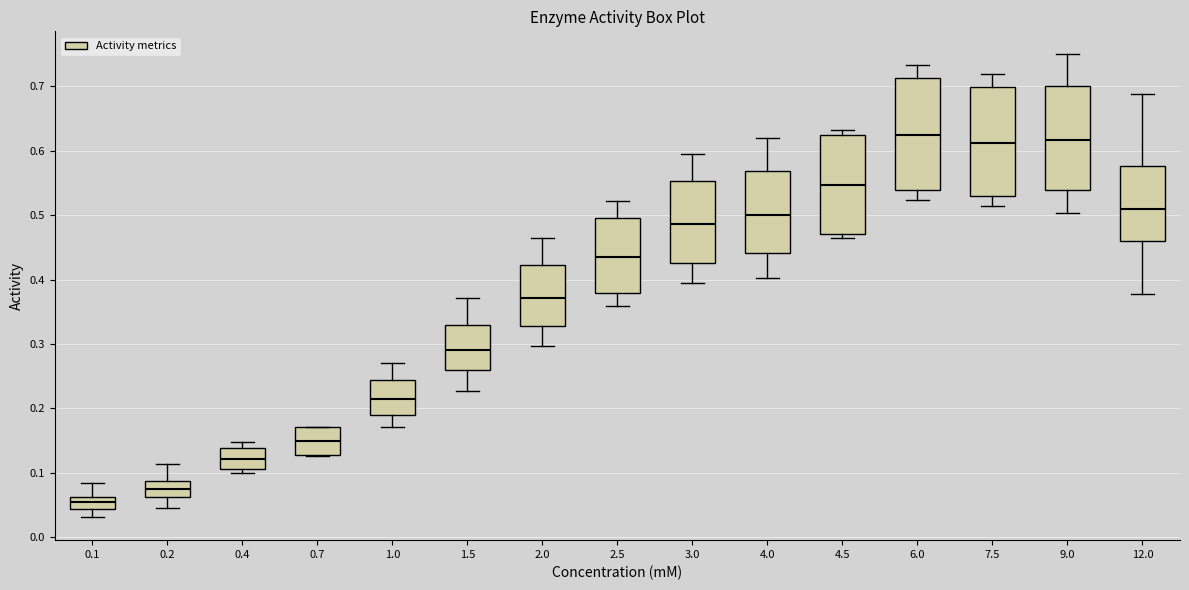

Reading left to right, transcribe this box plot: for each box, give where its median line is, the range the box spans, and where its two whiskers end, as read against the y-axis. The values are not printed on the chart, so give them approximately, as read against the axis.

0.1: median 0.06 (inside the box), box 0.04 to 0.06, whiskers 0.03 to 0.08
0.2: median 0.08, box 0.06 to 0.09, whiskers 0.05 to 0.11
0.4: median 0.12, box 0.11 to 0.14, whiskers 0.10 to 0.15
0.7: median 0.15, box 0.13 to 0.17, whiskers 0.13 to 0.17
1.0: median 0.22, box 0.19 to 0.24, whiskers 0.17 to 0.27
1.5: median 0.29, box 0.26 to 0.33, whiskers 0.23 to 0.37
2.0: median 0.37, box 0.33 to 0.42, whiskers 0.30 to 0.46
2.5: median 0.44, box 0.38 to 0.50, whiskers 0.36 to 0.52
3.0: median 0.49, box 0.43 to 0.55, whiskers 0.39 to 0.59
4.0: median 0.50, box 0.44 to 0.57, whiskers 0.40 to 0.62
4.5: median 0.55, box 0.47 to 0.62, whiskers 0.46 to 0.63
6.0: median 0.62, box 0.54 to 0.71, whiskers 0.52 to 0.73
7.5: median 0.61, box 0.53 to 0.70, whiskers 0.51 to 0.72
9.0: median 0.62, box 0.54 to 0.70, whiskers 0.50 to 0.75
12.0: median 0.51, box 0.46 to 0.58, whiskers 0.38 to 0.69